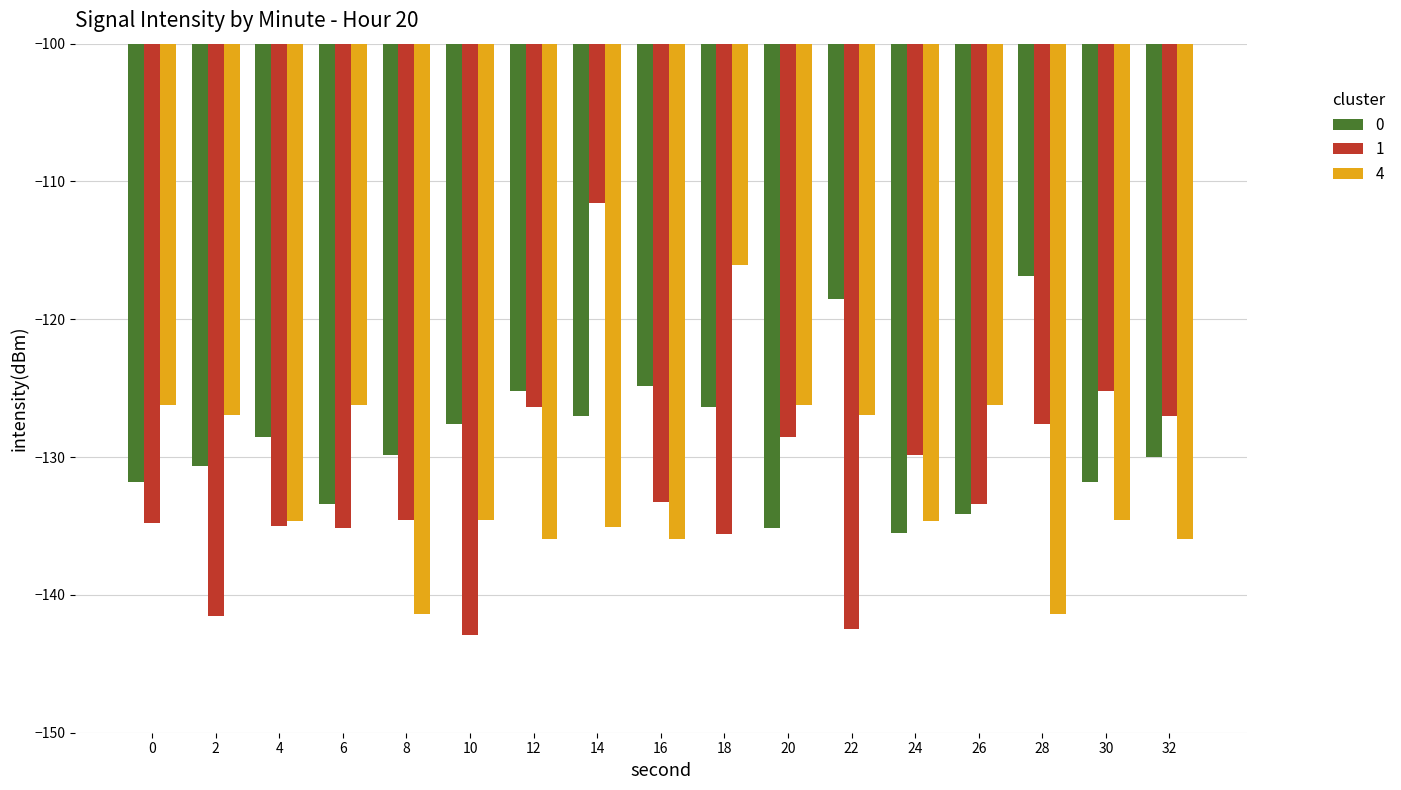

The 0 series shows -44.5 at 4. True or false?

False